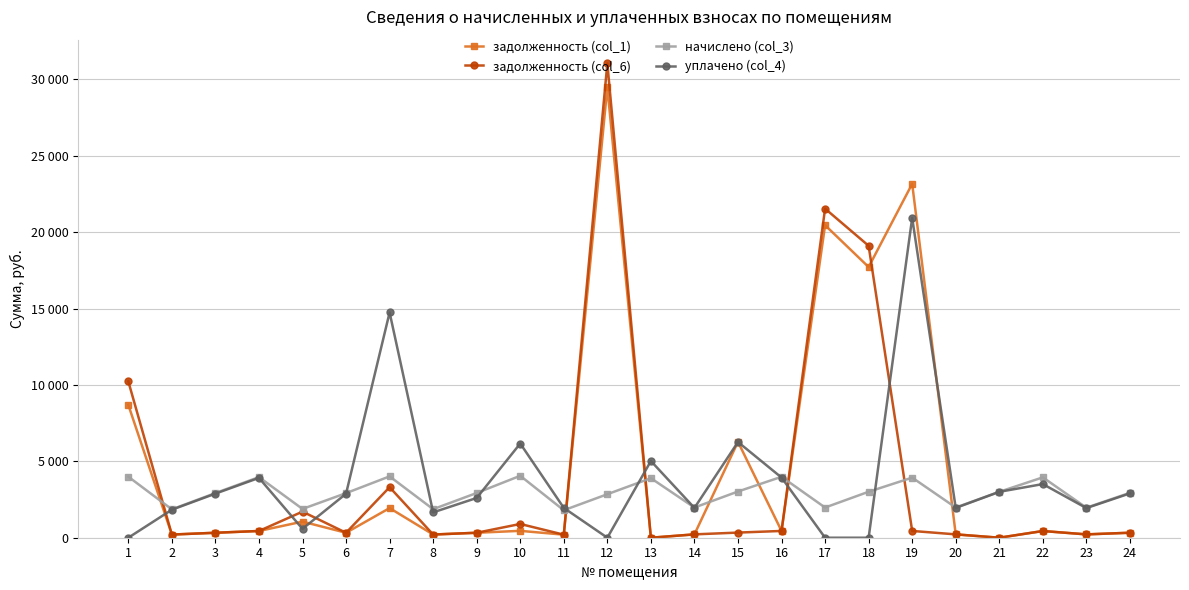

At which label is задолженность (col_1) closest to 14740?

18